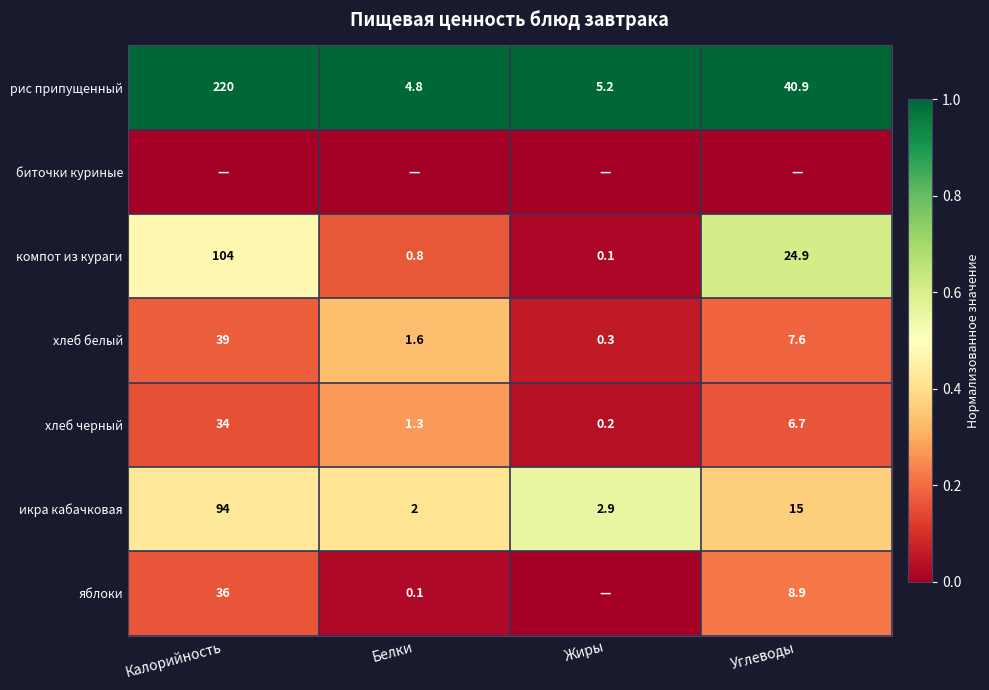

List the labels in order of рис припущенный value, largest first.

Калорийность, Углеводы, Жиры, Белки